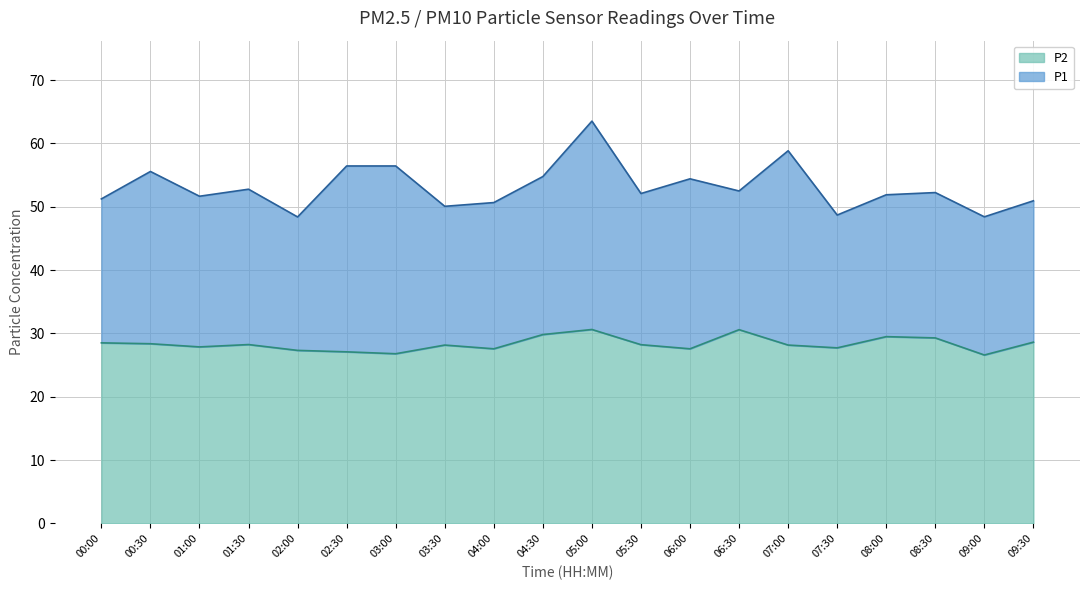

What position from the right is 09:30?

1